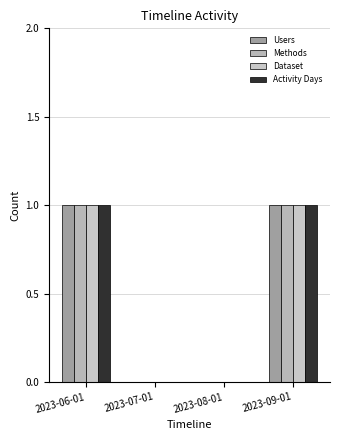

How many categories are shown in the chart?

4